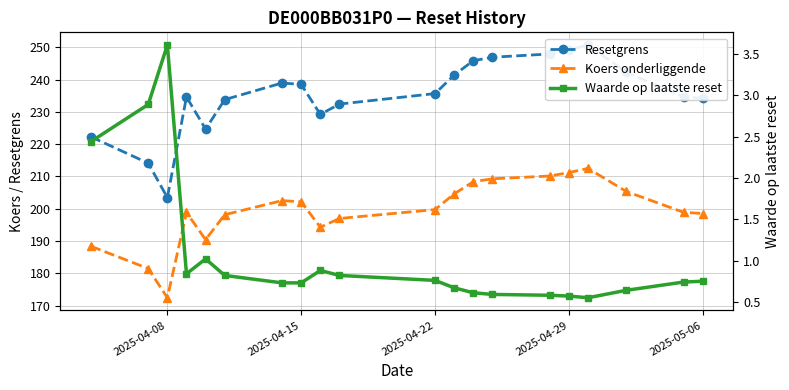

What is the maximum value for Koers onderliggende?

212.5